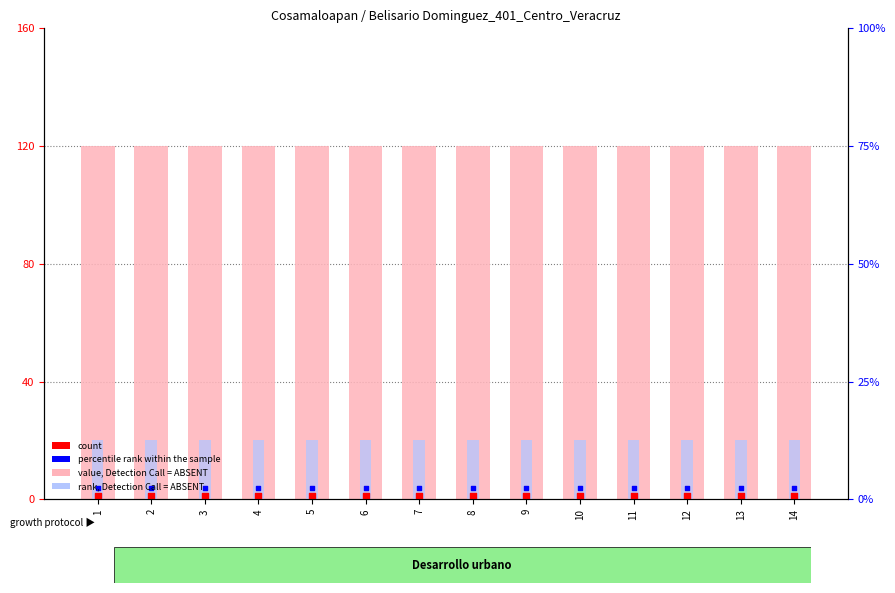

Which series reaches the minimum Y coordinate?

count